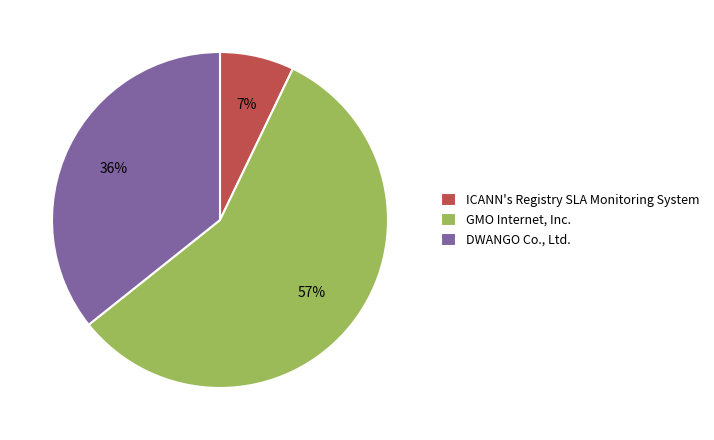

To the nearest percent, what percentage of the pie is GMO Internet, Inc.?

57%